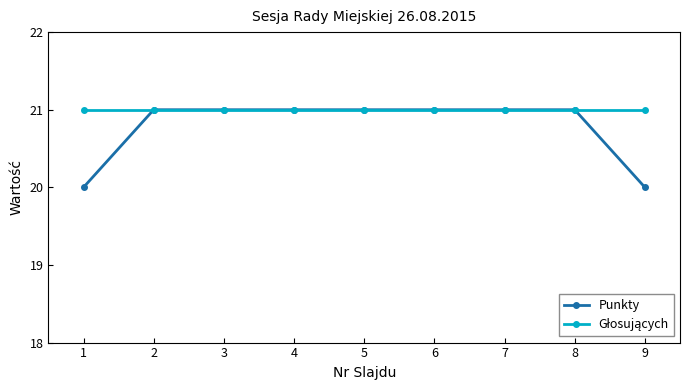

Which series has the largest range (max minus min)?

Punkty